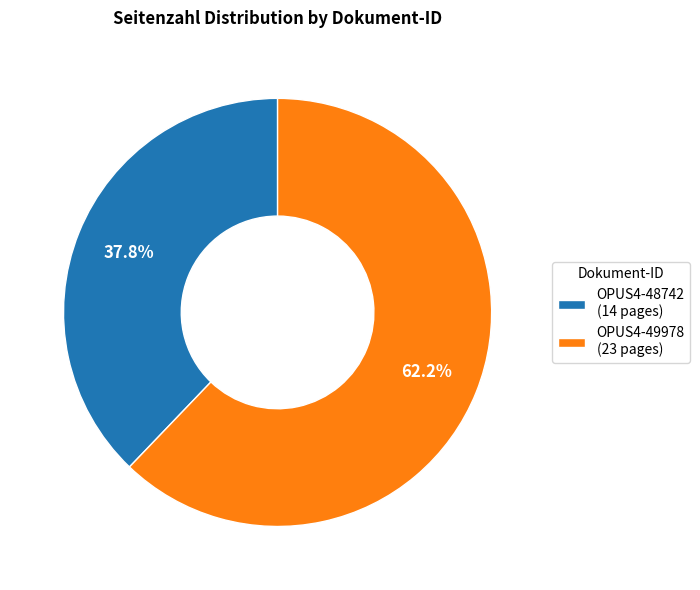

How much of the chart is everything except OPUS4-49978?

37.8%